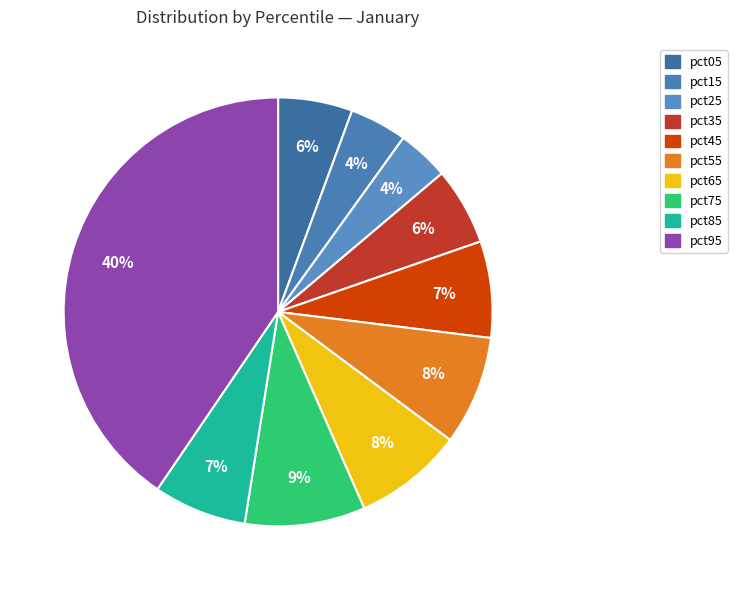

How many slices are in this pie chart?

10